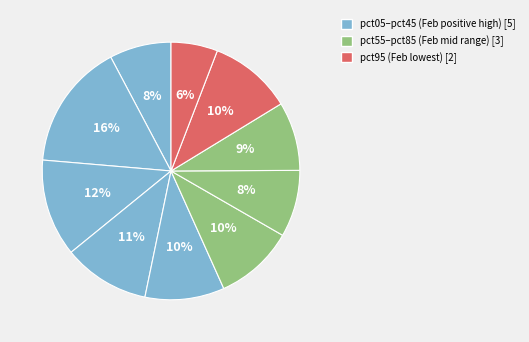

Rank the categories by value from lowest to highest.

pct95, pct05, pct65, pct75, pct45, pct55, pct85, pct35, pct25, pct15